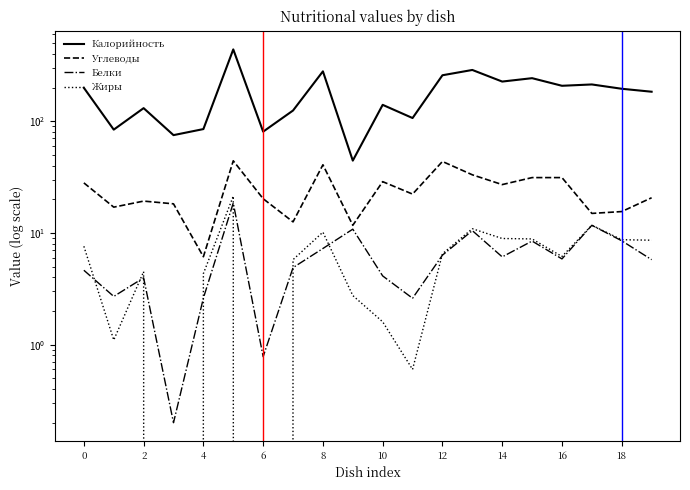

What is the label of the 8th point from the right?

12